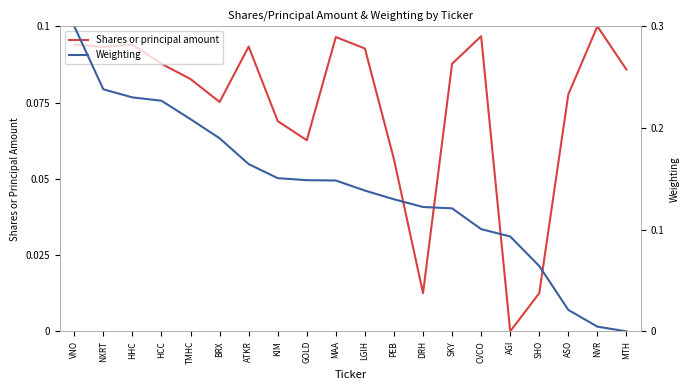

Which category has the lowest value in the Shares or principal amount series?

AGI